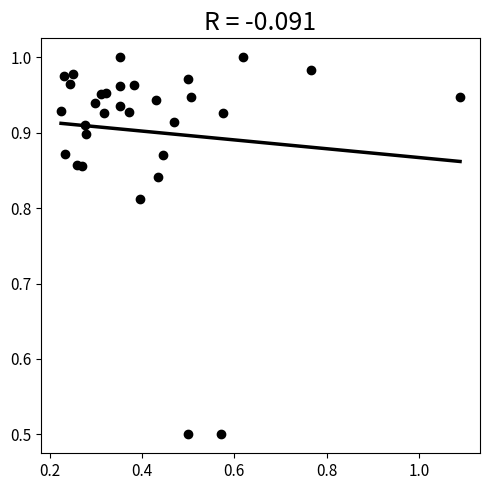

What is the range of Y values (max minus min)?

0.5